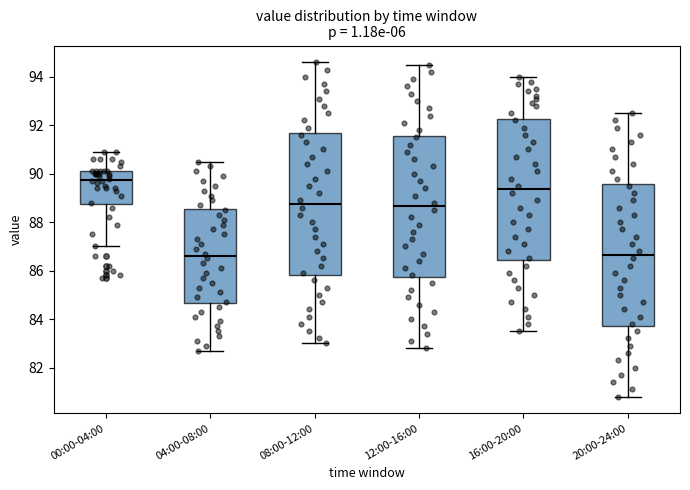

Which box's median line is the highest?

00:00-04:00